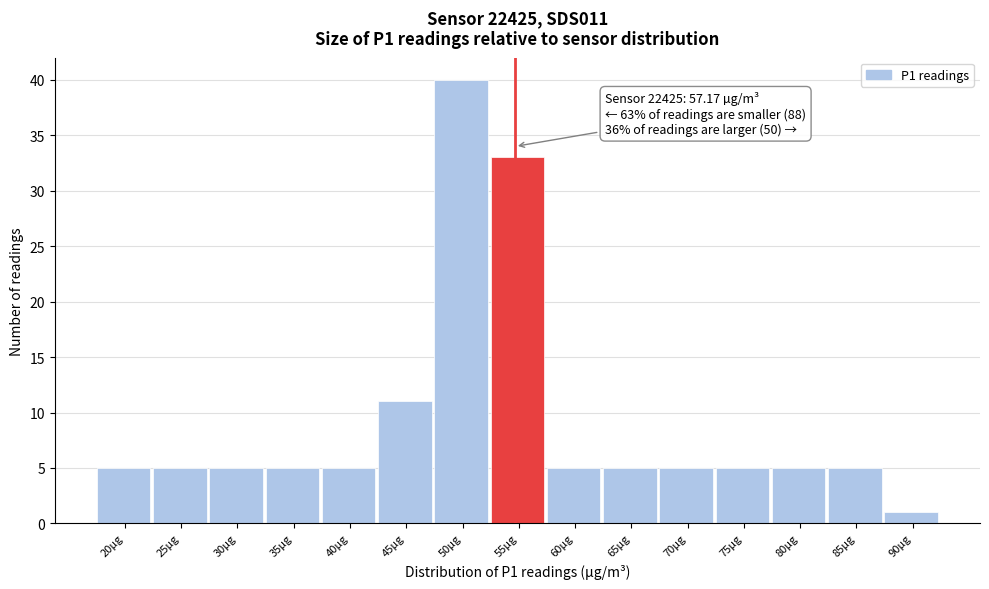

Reading right to left, what are all the values shown in this chart?

90µg=1	85µg=5	80µg=5	75µg=5	70µg=5	65µg=5	60µg=5	55µg=33	50µg=40	45µg=11	40µg=5	35µg=5	30µg=5	25µg=5	20µg=5